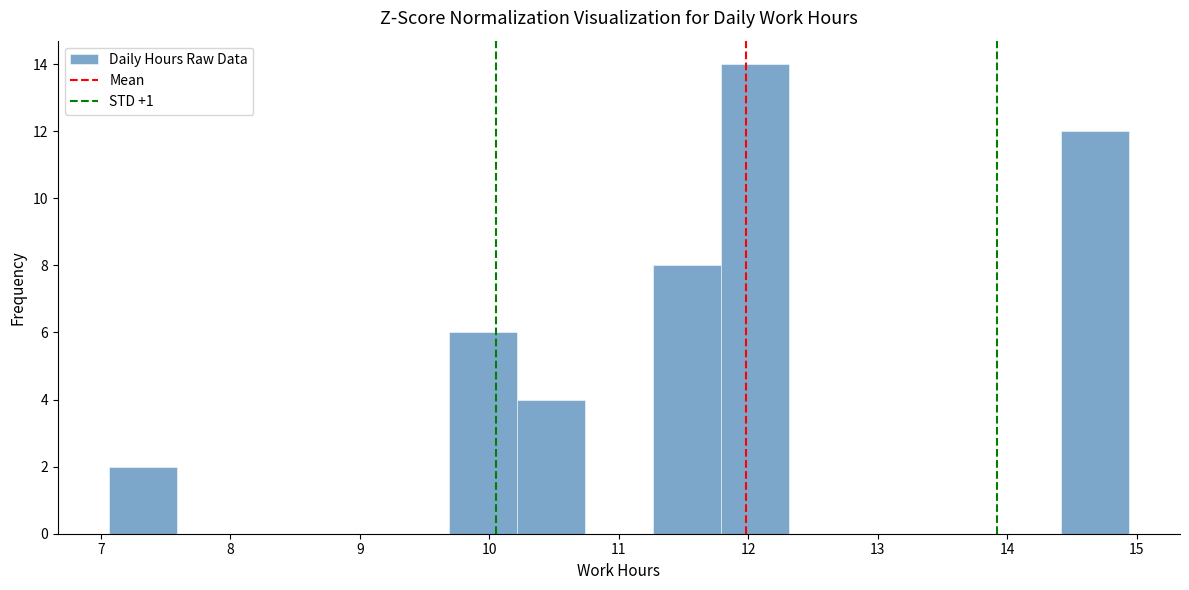

Which range on the x-axis has the tallest bar?

11.8 to 12.3